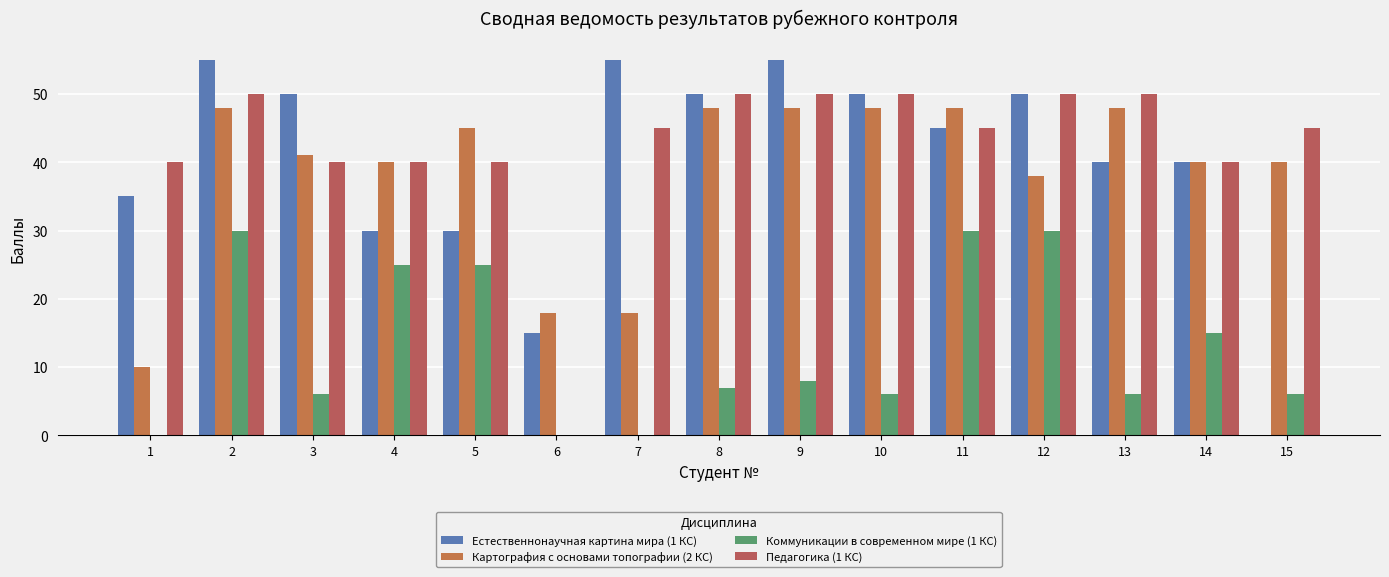

Which series has the widest spread of values?

Естественнонаучная картина мира (1 КС)